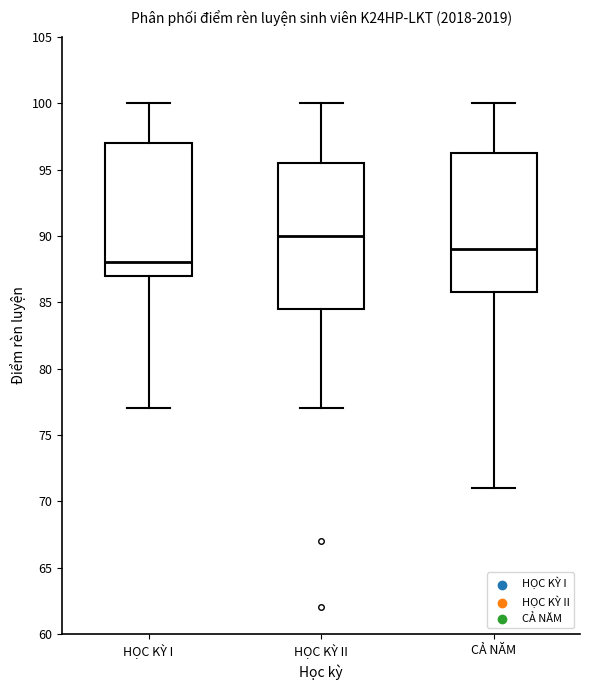

Reading left to right, read every box against the y-axis: the position of its median line, the range the box covers, and the ends of its whiskers. The values are not printed on the chart, so give them approximately, as read against the axis.

HỌC KỲ I: median 88.0, box 87.0 to 97.0, whiskers 77.0 to 100.0
HỌC KỲ II: median 90.0, box 84.5 to 95.5, whiskers 77.0 to 100.0
CẢ NĂM: median 89.0, box 86.0 to 96.5, whiskers 71.0 to 100.0